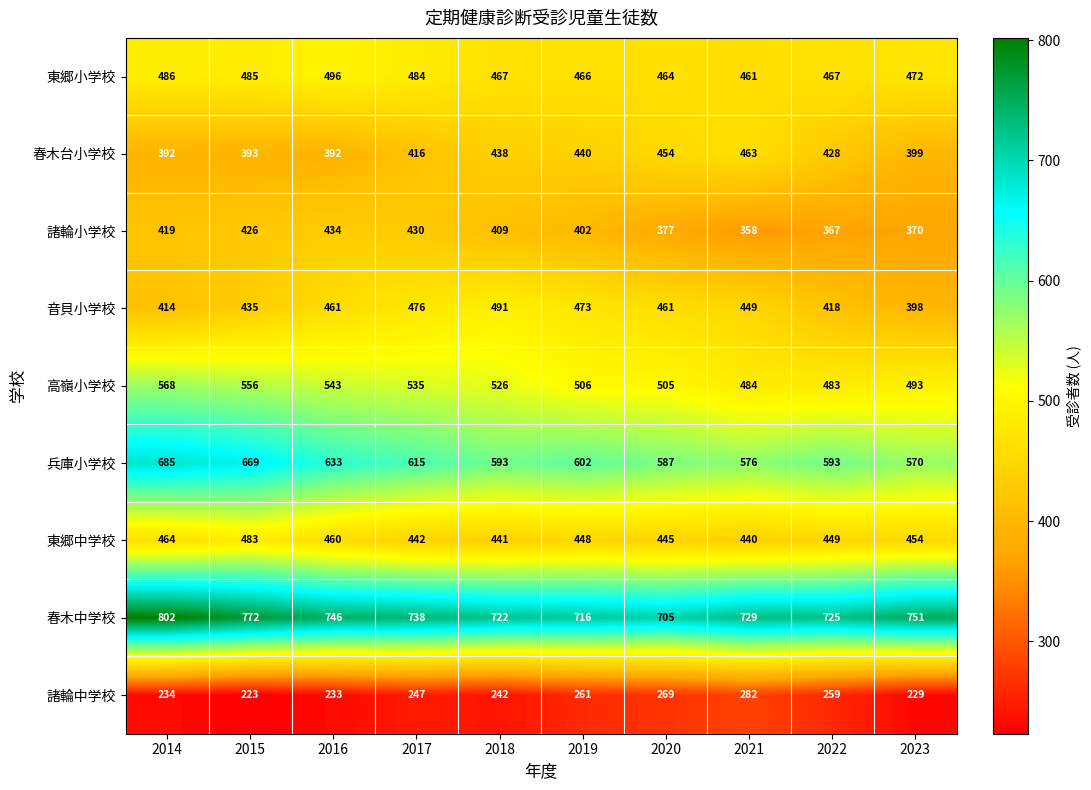

At how many categories does at least one series exceed 472?

10